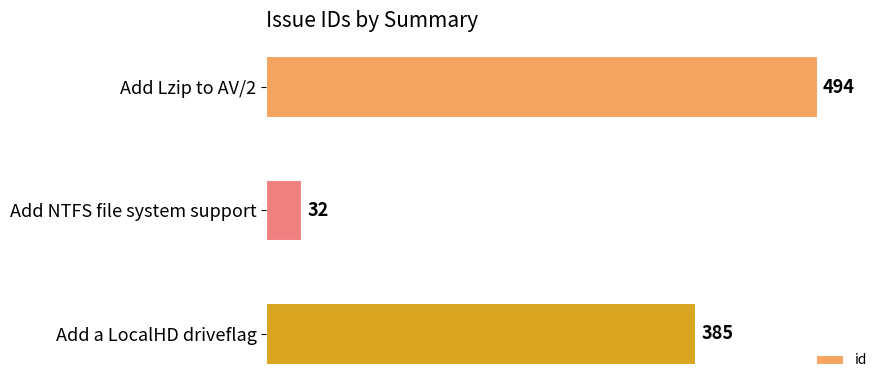

What is the average value?

304